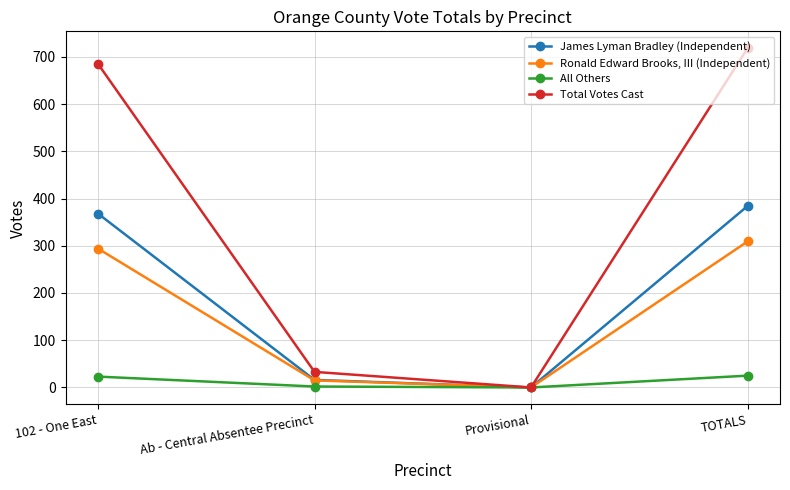

At how many categories does at least one series exceed 49?

2